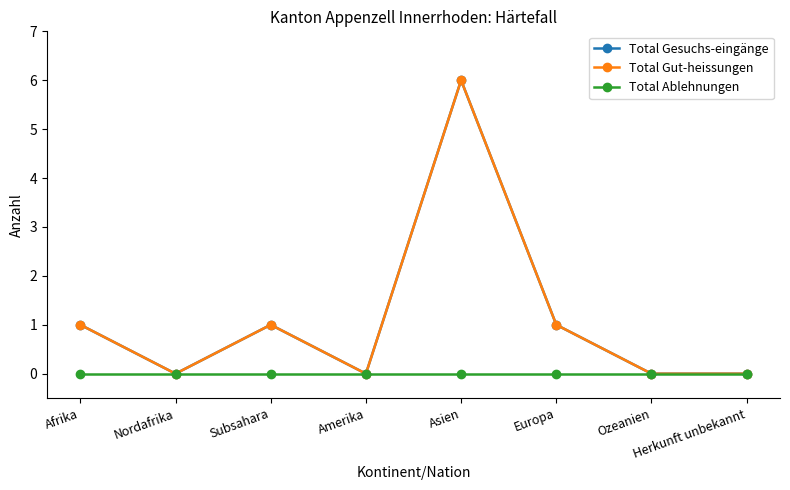

Count the Total Gut-heissungen values in the range 0 to 1.

7